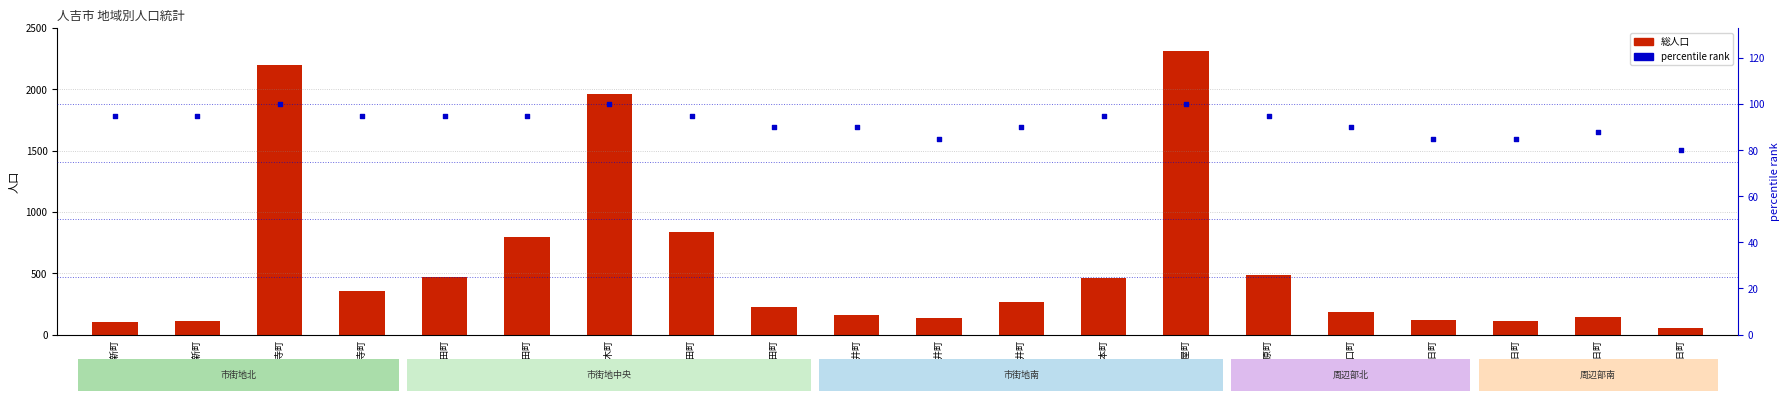

Which series has the widest spread of Y values?

総人口